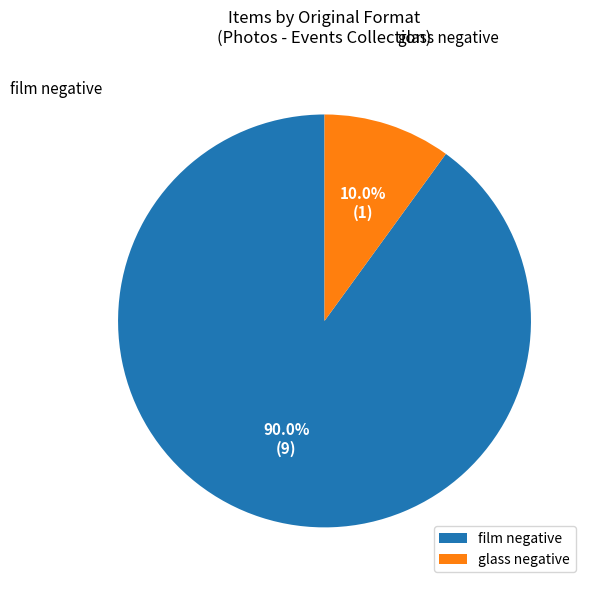

Rank the categories by value from lowest to highest.

glass negative, film negative